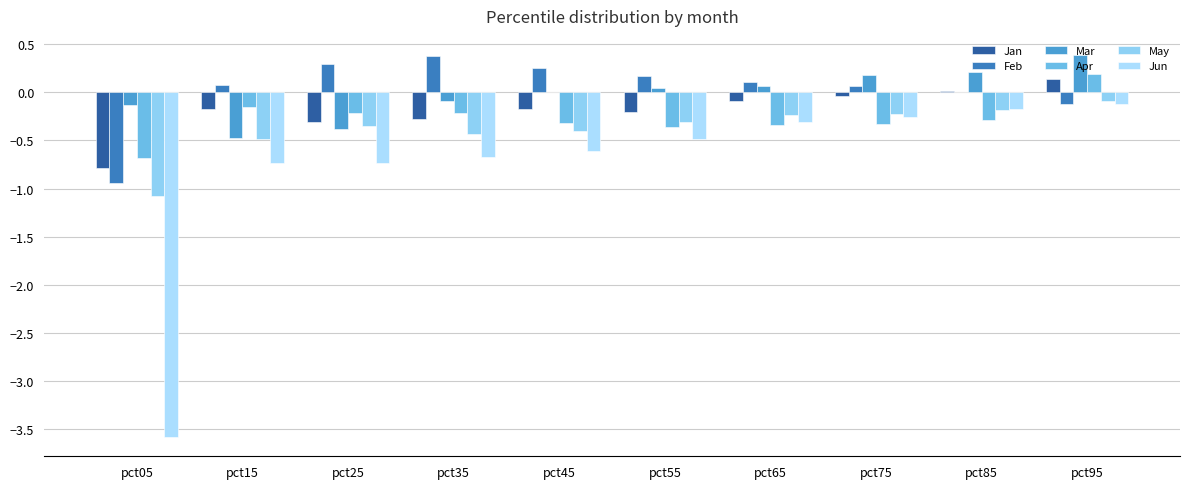

What is the sum of all Apr values?

-2.7